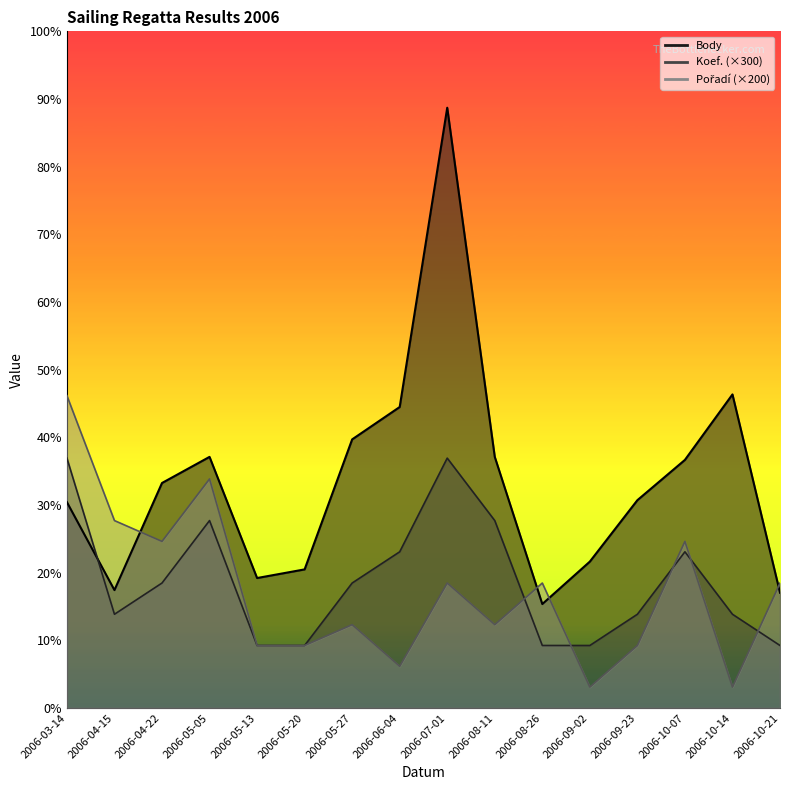

What is the sum of the Pořadí values at 2006-10-14 and 2006-05-05?

2400